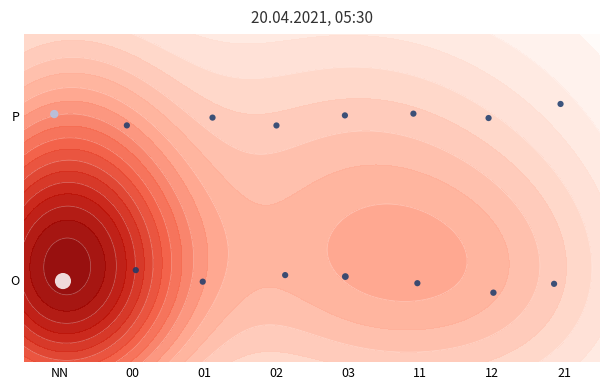

The chart shows a value of 0.4 at 9. True or false?

False